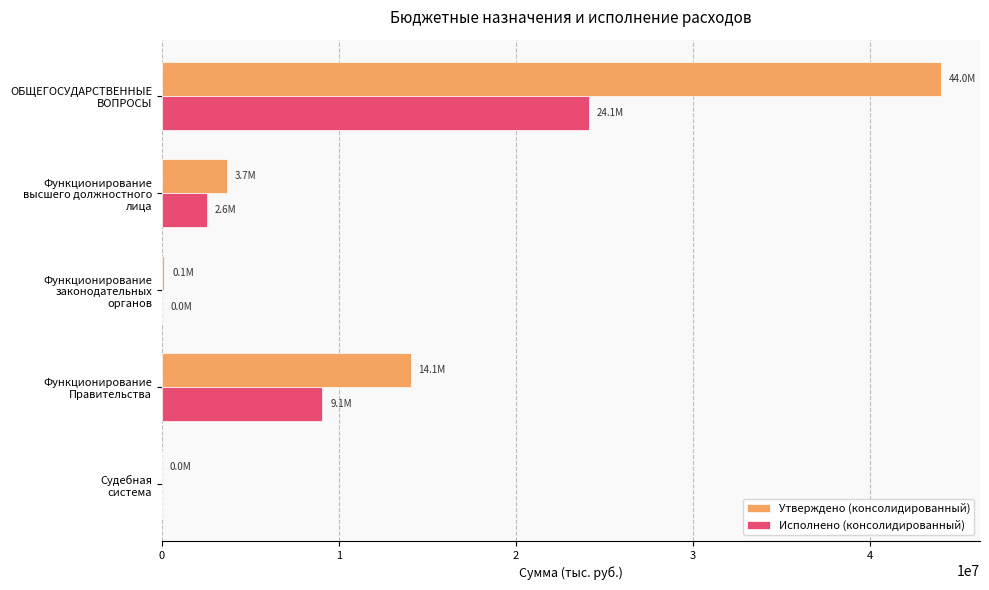

Which series has the largest range (max minus min)?

Утверждено (консолидированный)